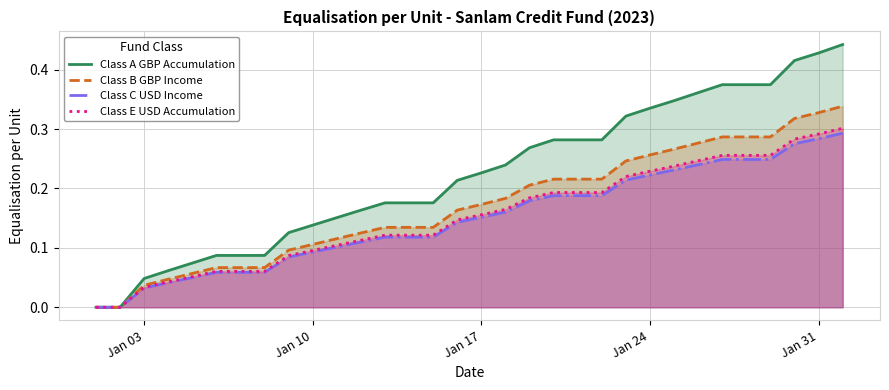

Which series has the largest total across all categories?

Class A GBP Accumulation